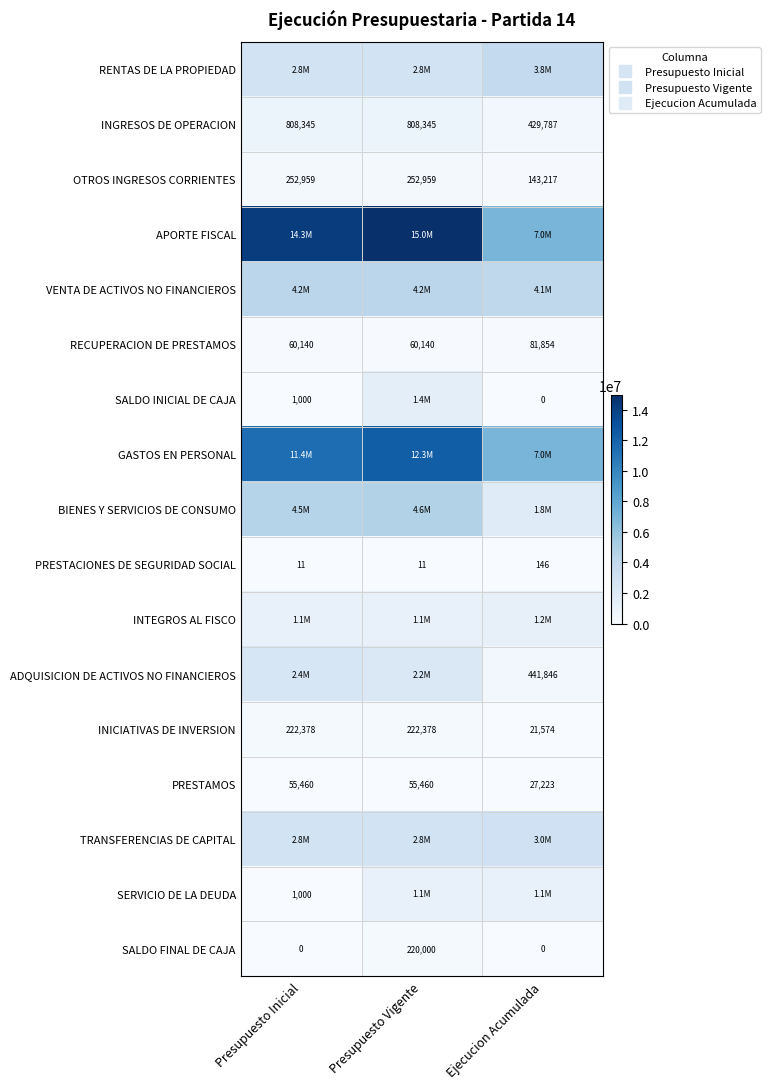

How many data points does each series have?

3